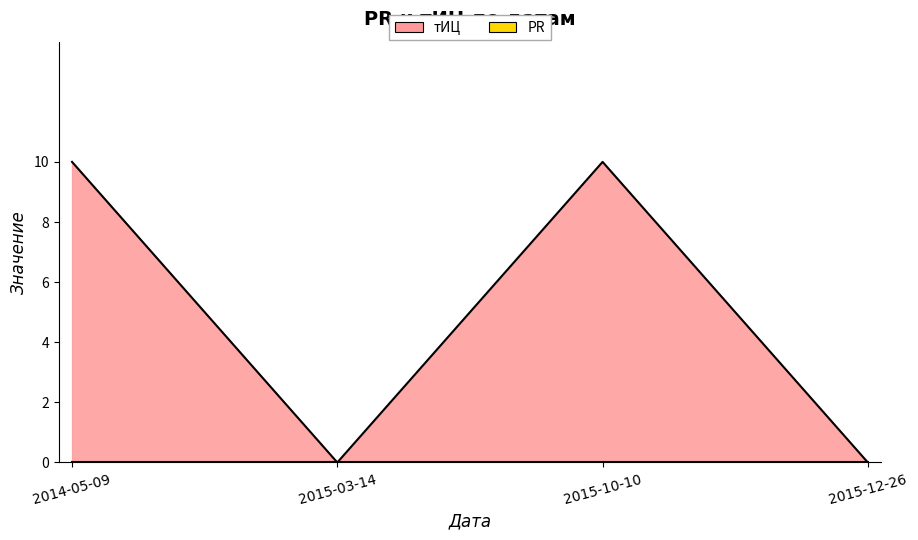

What is the sum of the values at 2015-10-10 and 2014-05-09?

20